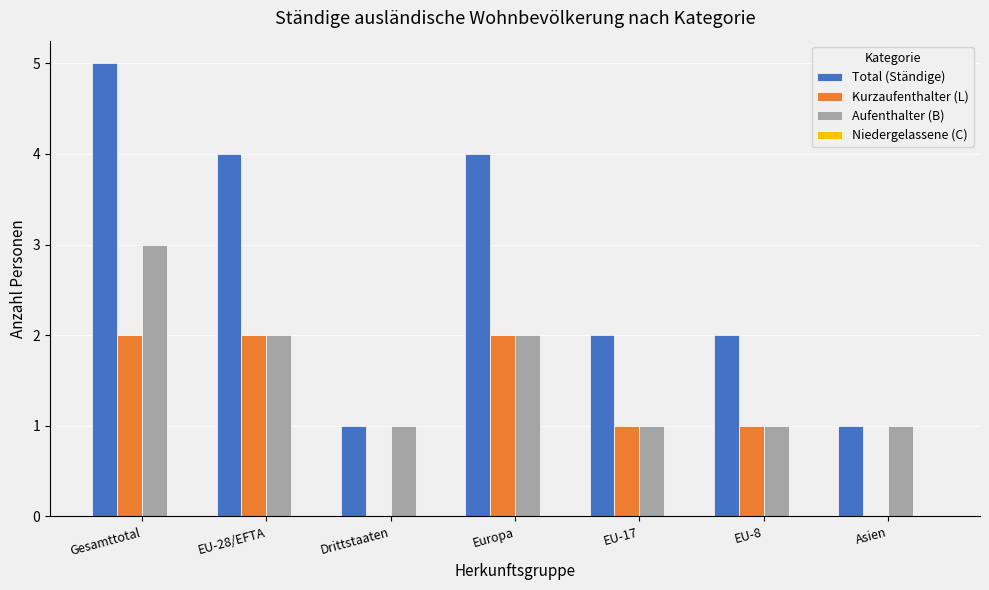

What is the total value across all series at Drittstaaten?

2